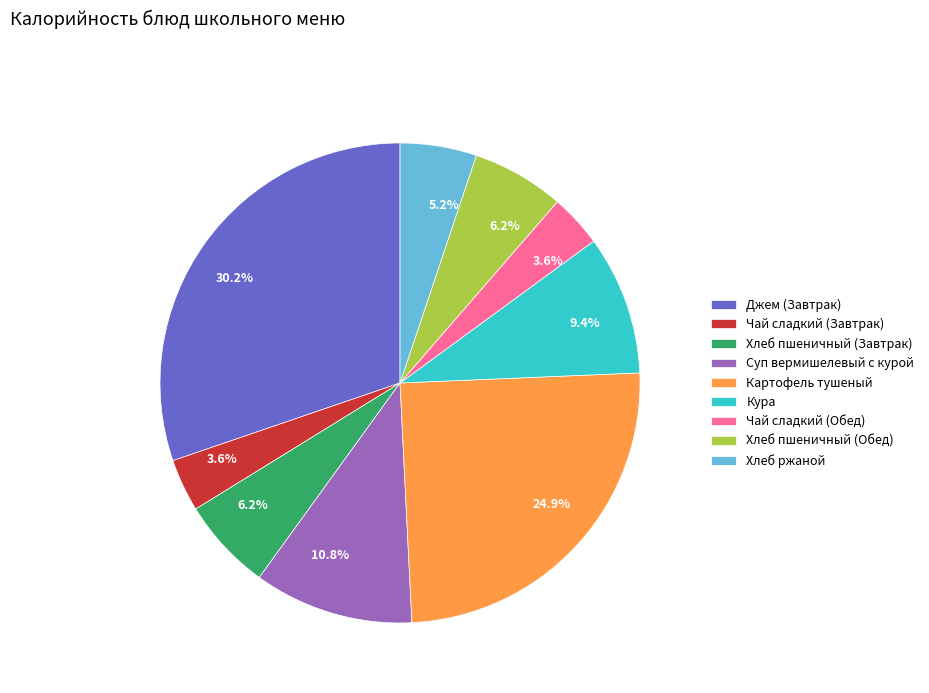

Does Джем (Завтрак) account for over 50% of the chart?

No